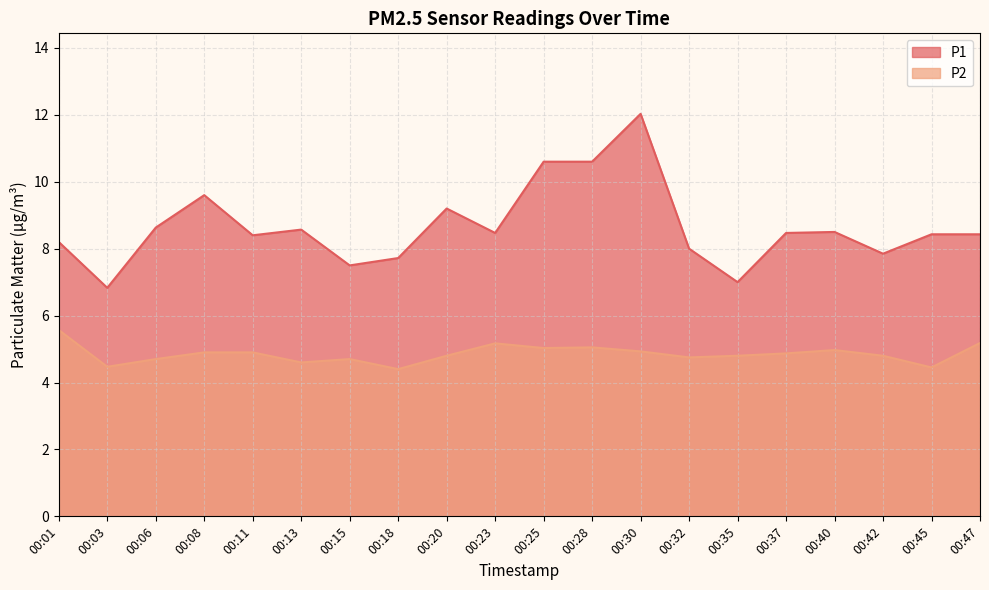

The P2 series shows 4.7 at 00:06. True or false?

True